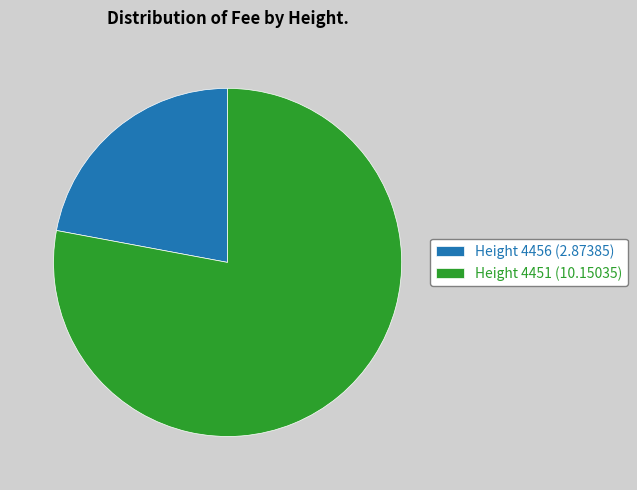

What is the majority slice?

Height 4451 (10.15035)